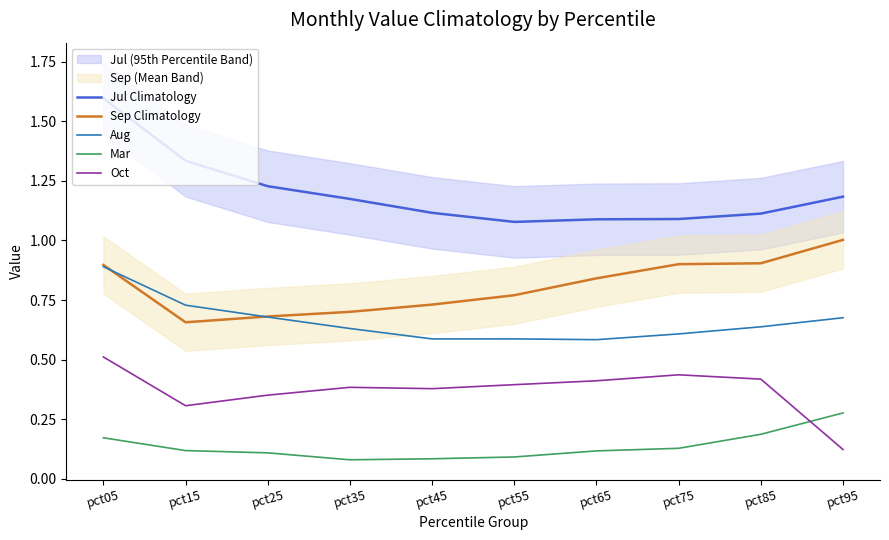

True or false: Oct and Aug intersect in this chart.

False